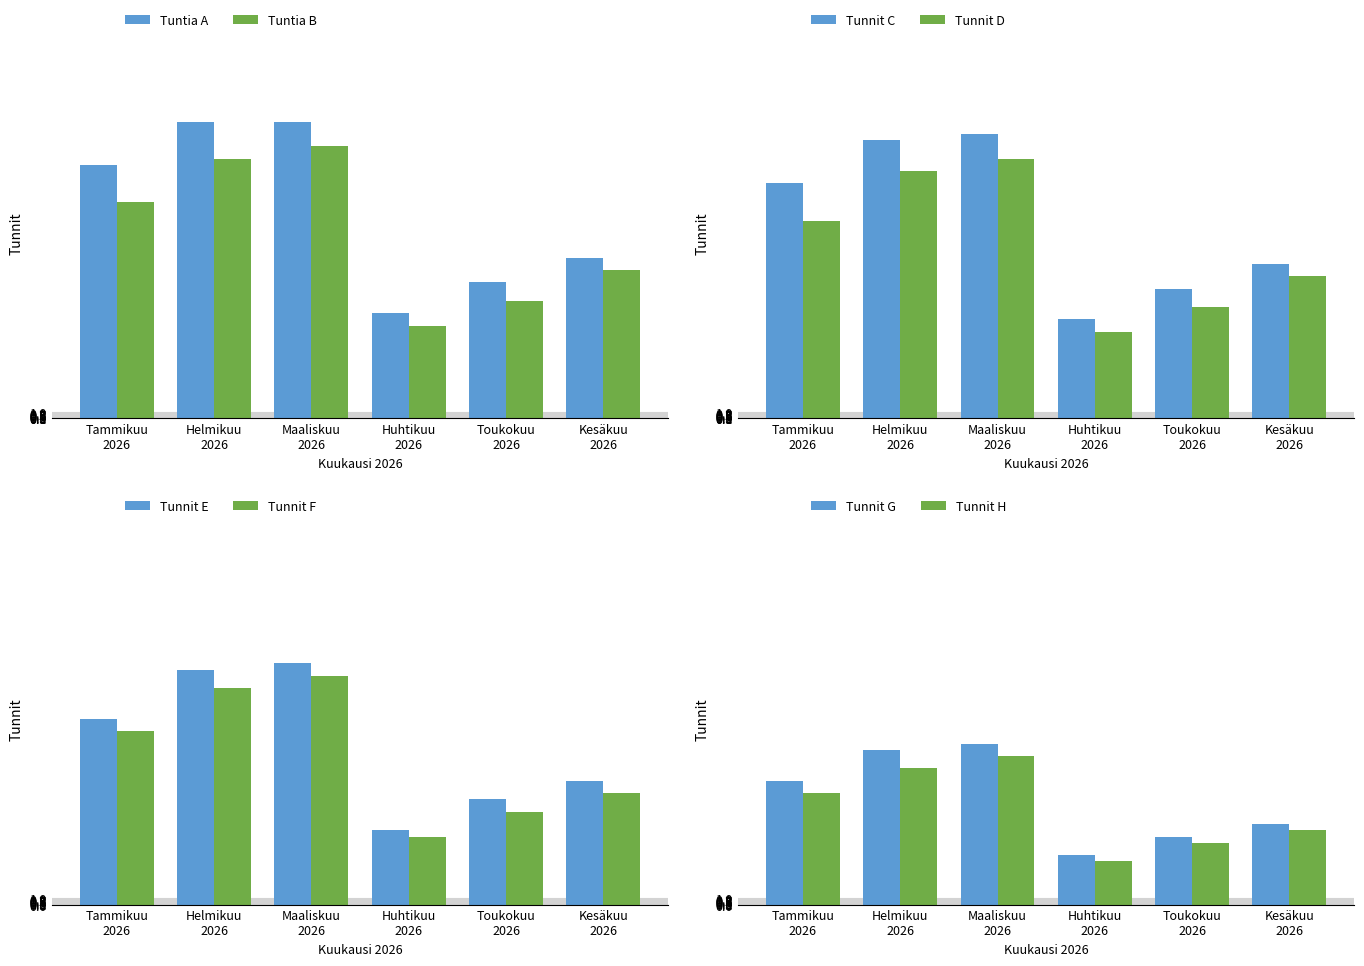

What is the maximum value for Tuntia B?

44